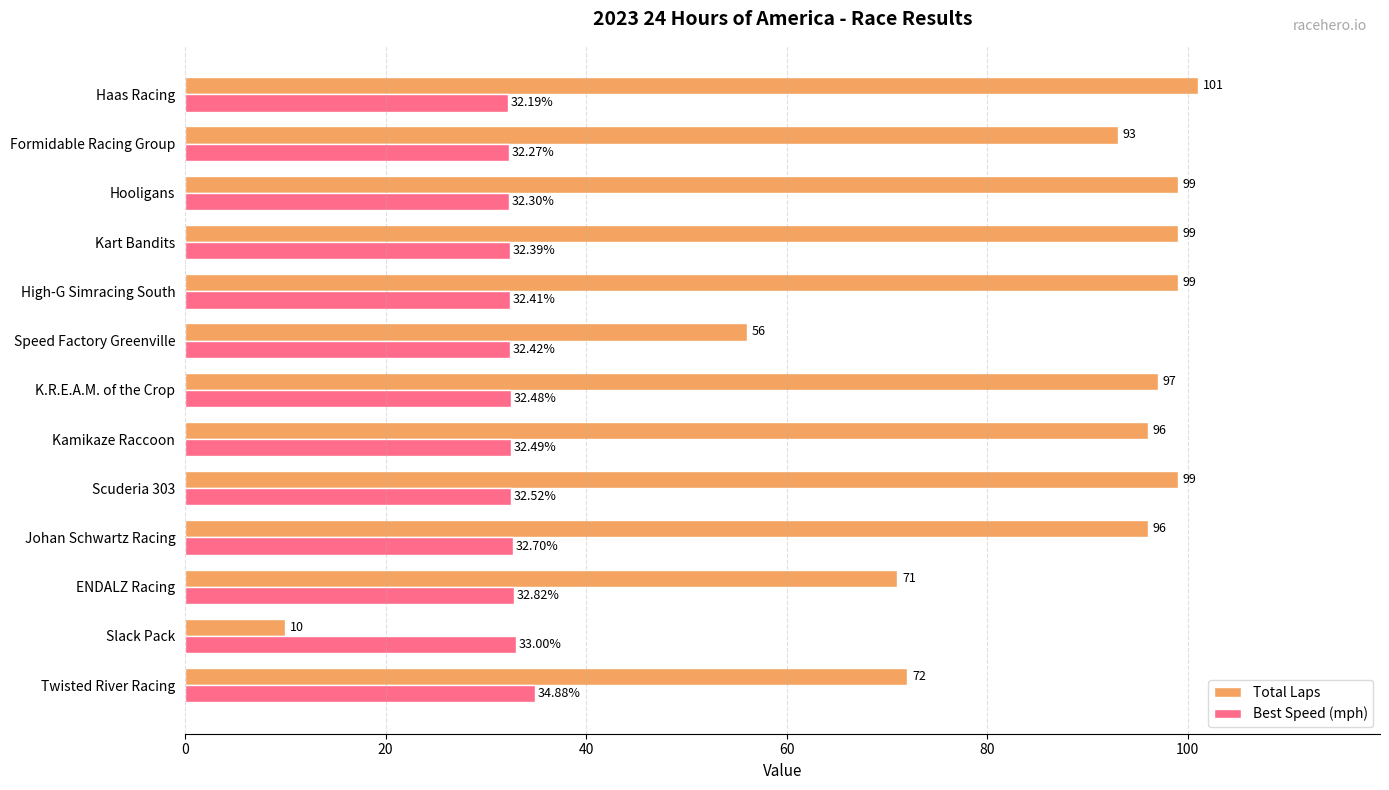

At which label is Total Laps closest to 55?

Speed Factory Greenville